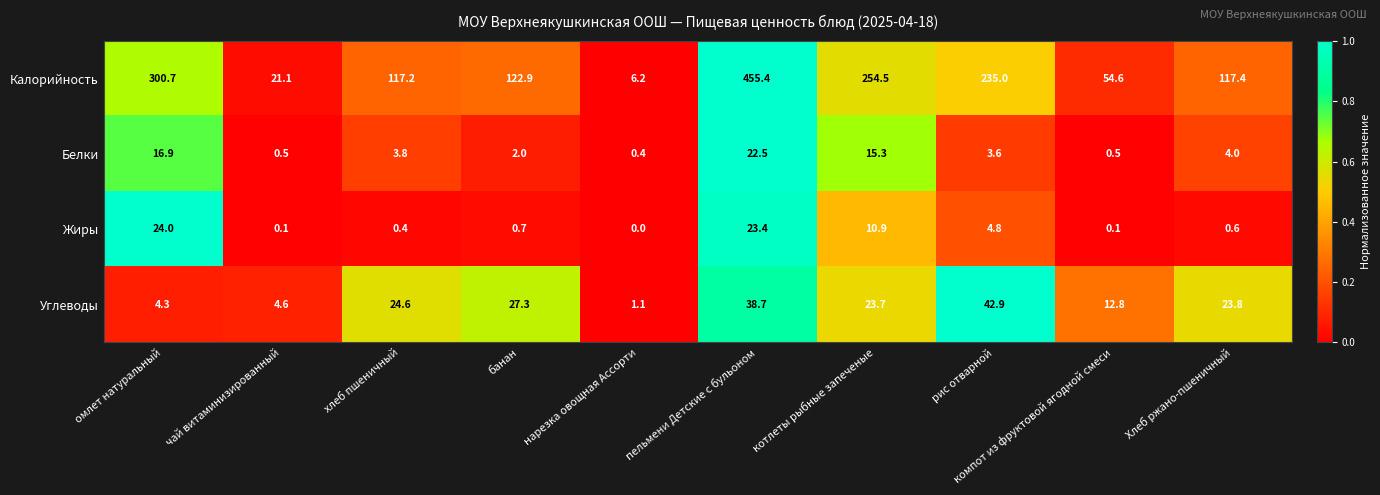

What is the maximum value shown in the chart?

455.4